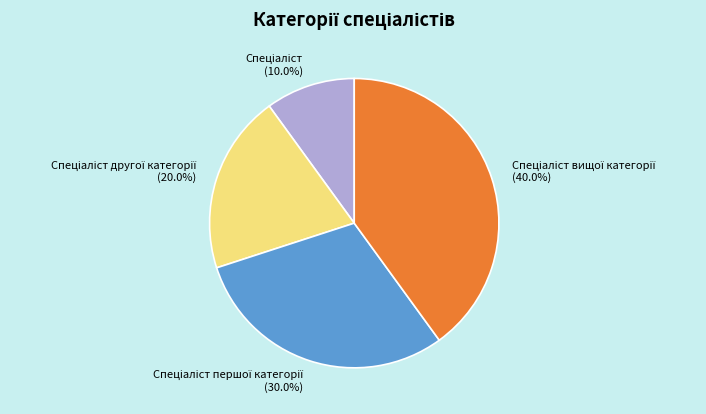

Is there a majority slice in this chart?

No